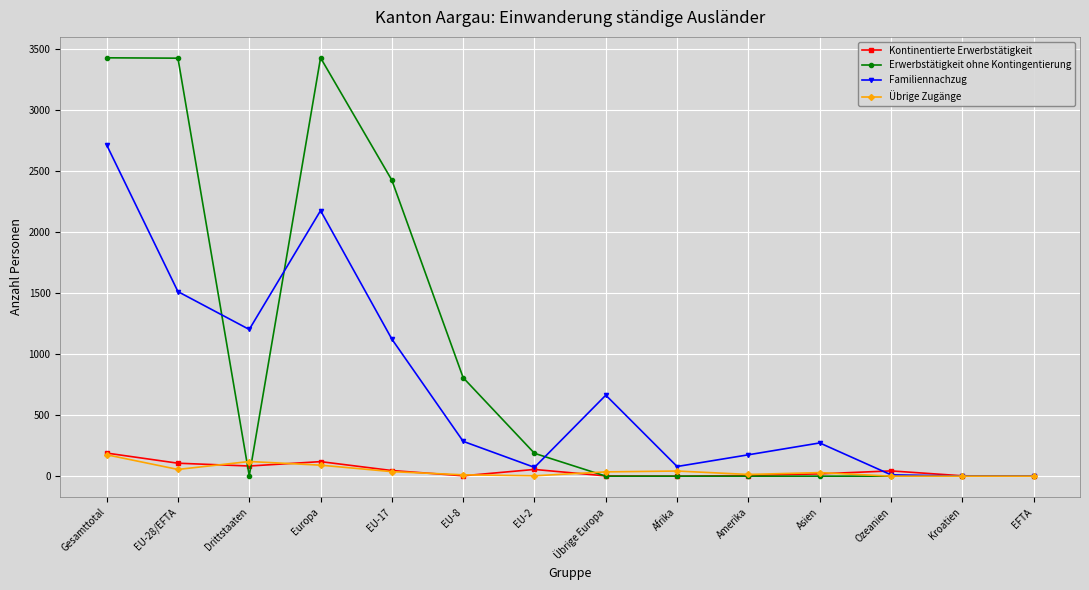

Where does the Erwerbstätigkeit ohne Kontingentierung series first go above 3?

Gesamttotal